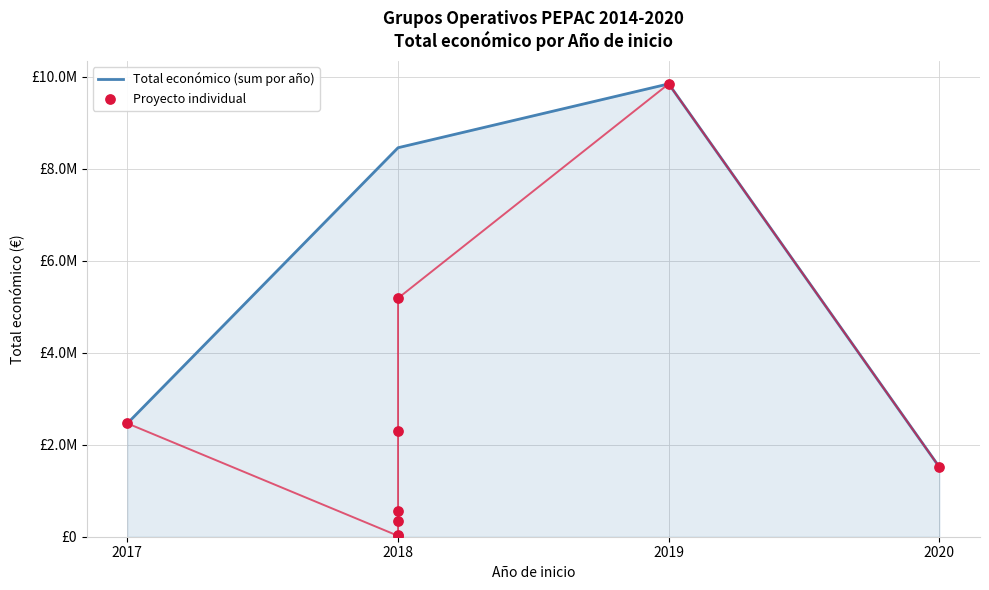

Approximately how many times larger is the value at 2017 compared to 2018?

7.2